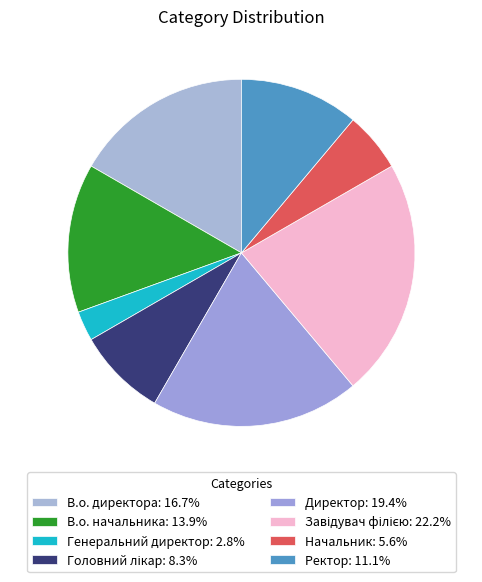

How many segments does this pie chart have?

8